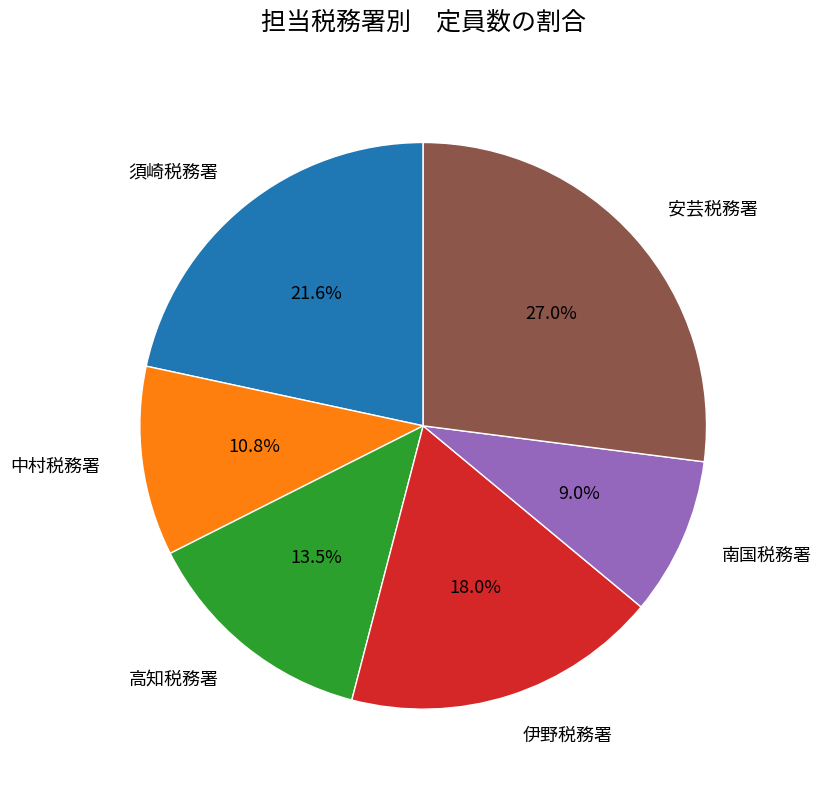

What percentage do 伊野税務署 and 中村税務署 together represent?

28.8%